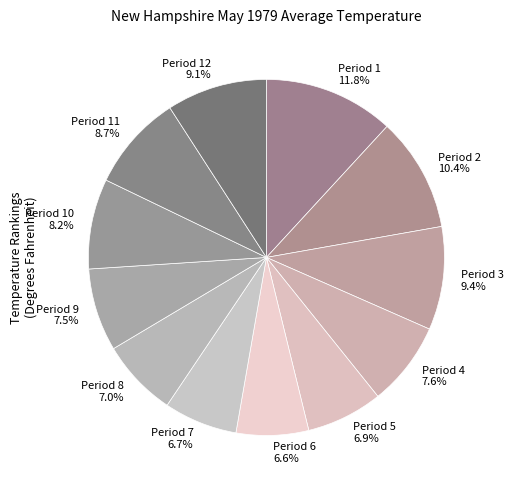

Approximately how many times larger is the value at Period 1 11.8% compared to Period 8 7.0%?

1.7